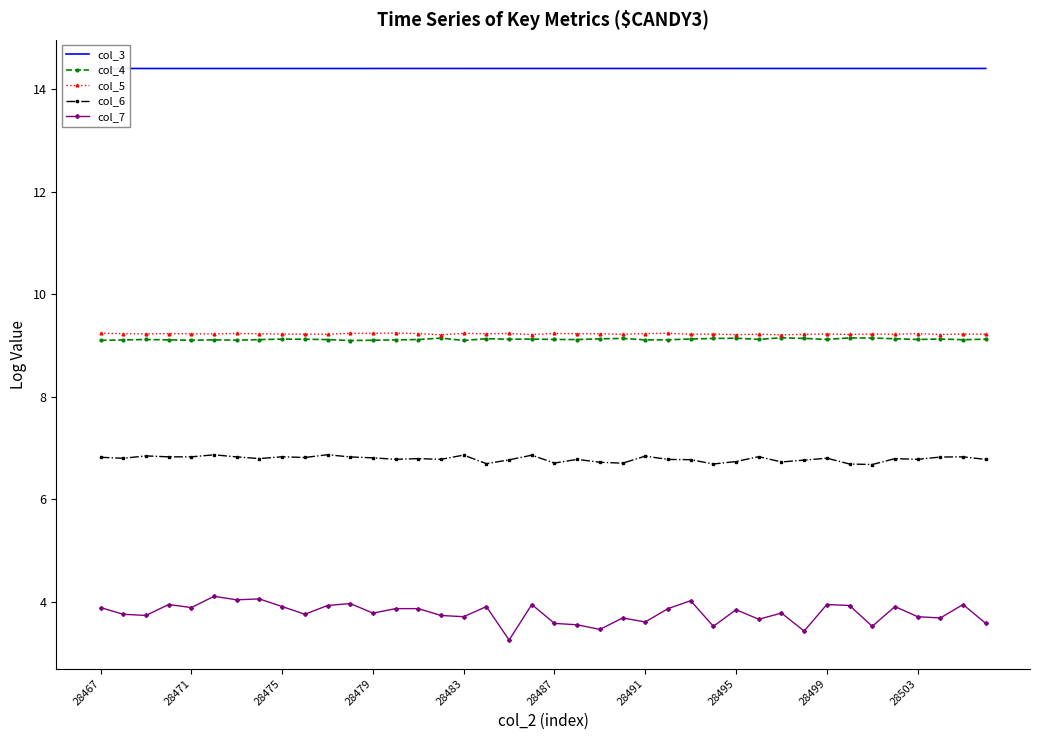

True or false: col_4 and col_6 intersect in this chart.

False